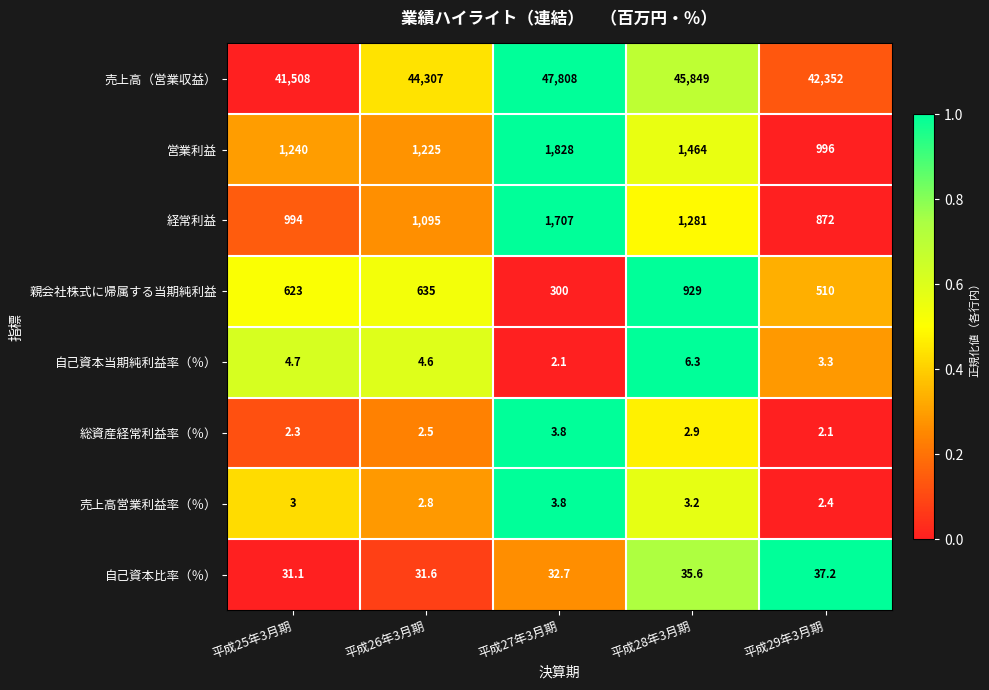

What is the sum of all 売上高（営業収益） values?

221824.0